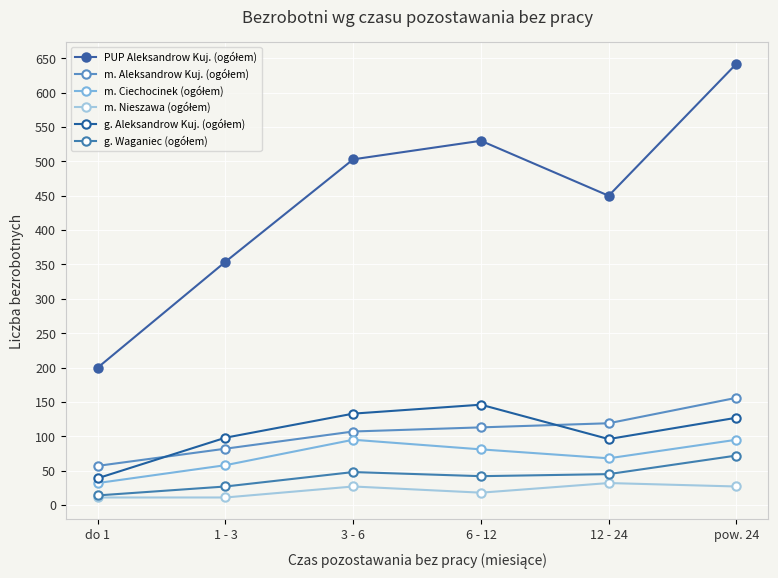

What is the sum of all m. Ciechocinek (ogółem) values?

429